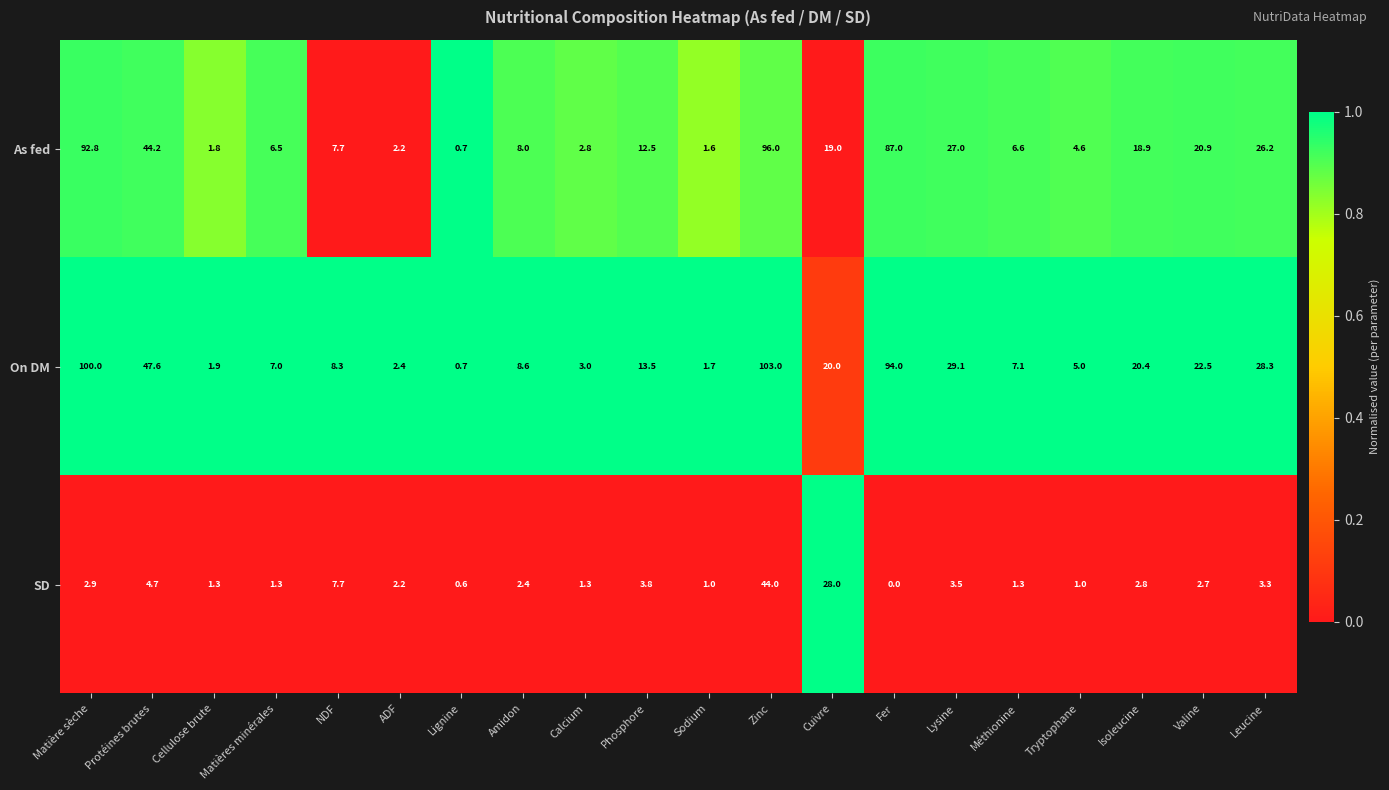

What is the sum of the On DM values at Isoleucine and Amidon?

29.0